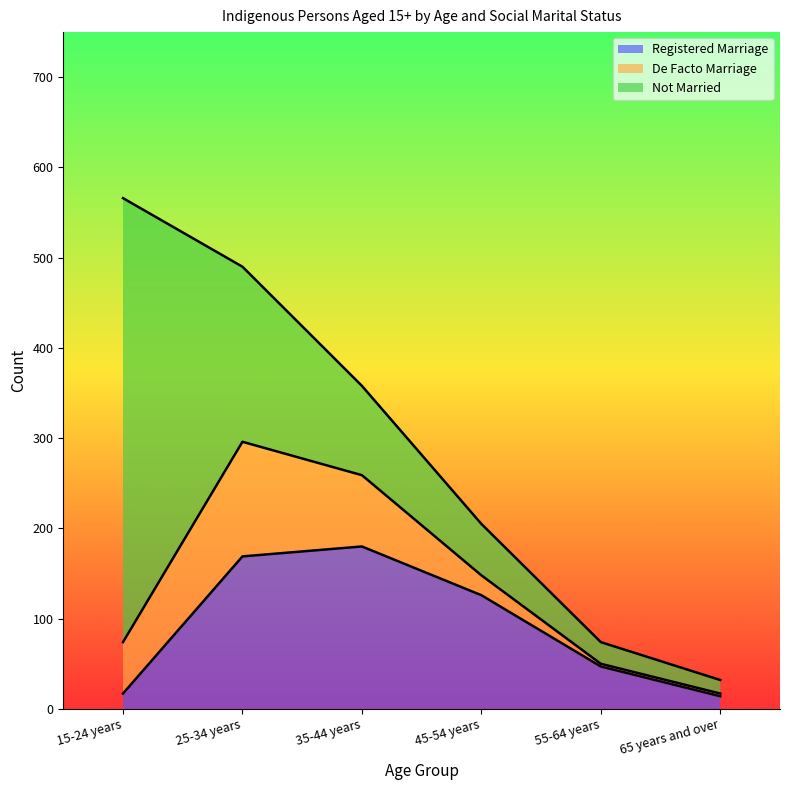

What position from the left is 55-64 years?

5